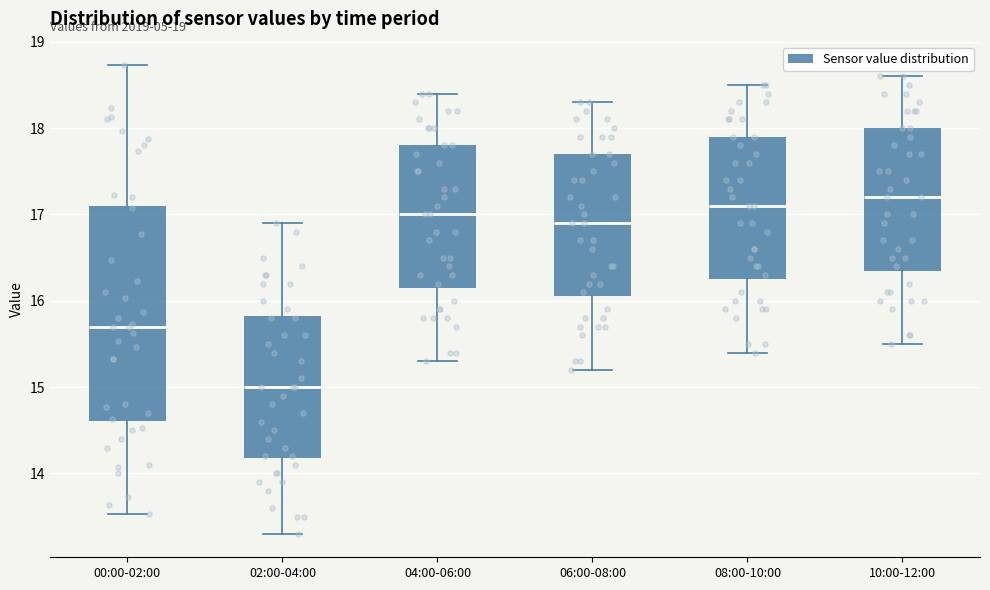

Reading left to right, read every box against the y-axis: the position of its median line, the range the box covers, and the ends of its whiskers. The values are not printed on the chart, so give them approximately, as read against the axis.

00:00-02:00: median 15.7, box 14.6 to 17.1, whiskers 13.5 to 18.7
02:00-04:00: median 15.0, box 14.2 to 15.8, whiskers 13.3 to 16.9
04:00-06:00: median 17.0, box 16.2 to 17.8, whiskers 15.3 to 18.4
06:00-08:00: median 16.9, box 16.1 to 17.7, whiskers 15.2 to 18.3
08:00-10:00: median 17.1, box 16.3 to 17.9, whiskers 15.4 to 18.5
10:00-12:00: median 17.2, box 16.4 to 18.0, whiskers 15.5 to 18.6